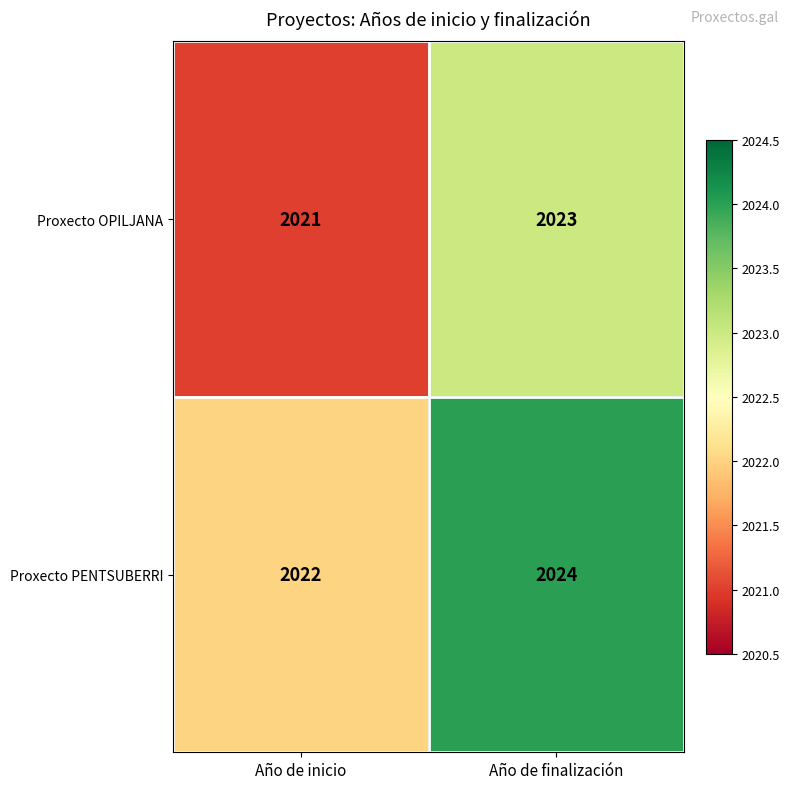

Which label corresponds to the largest value in the chart?

Año de finalización